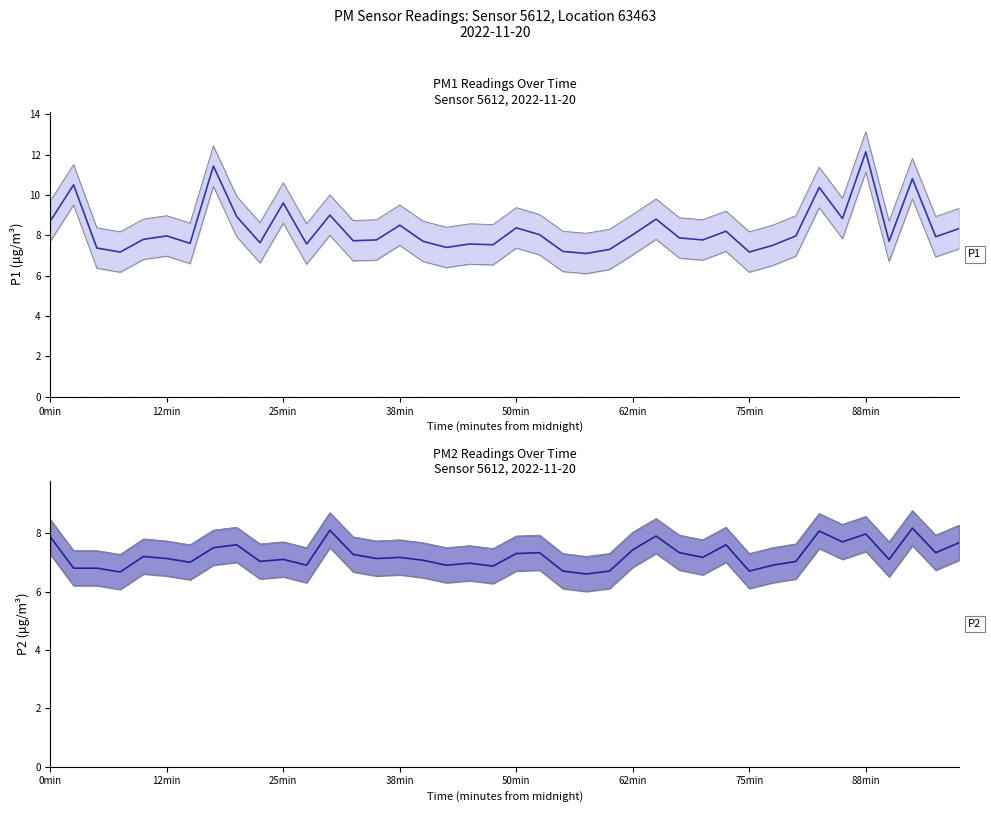

What is the difference between the P1 (mean) values at 20 and 25min?

1.0